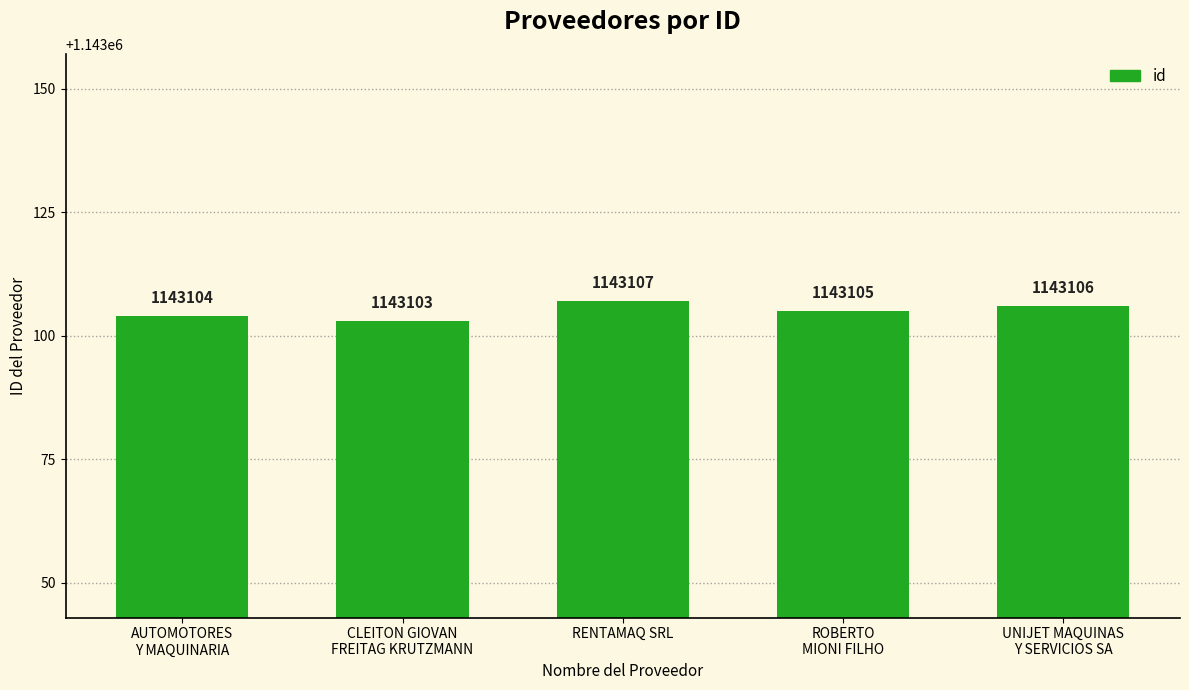

What is the label of the 1st bar from the right?

UNIJET MAQUINAS
Y SERVICIOS SA